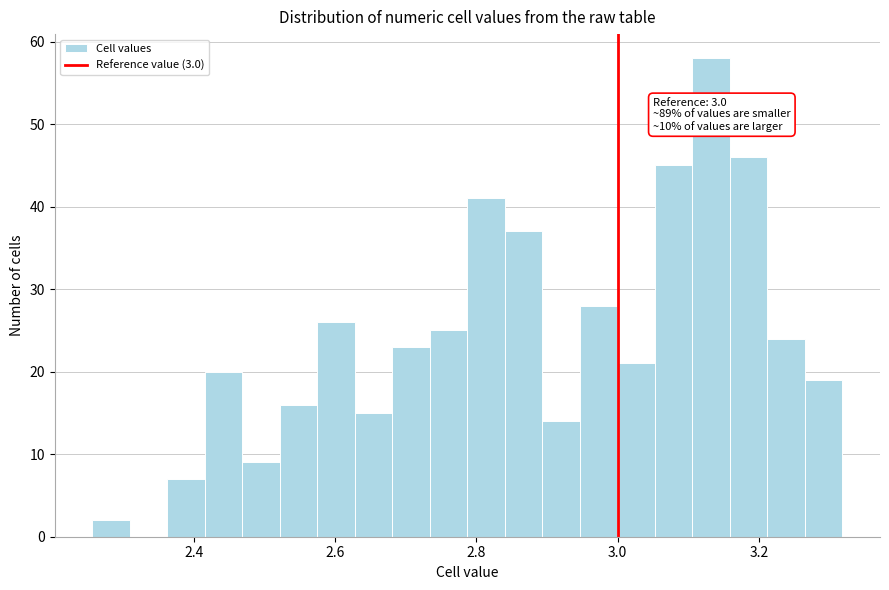

Read against the x-axis, roughly where is the centre of the tallest bar?

3.14